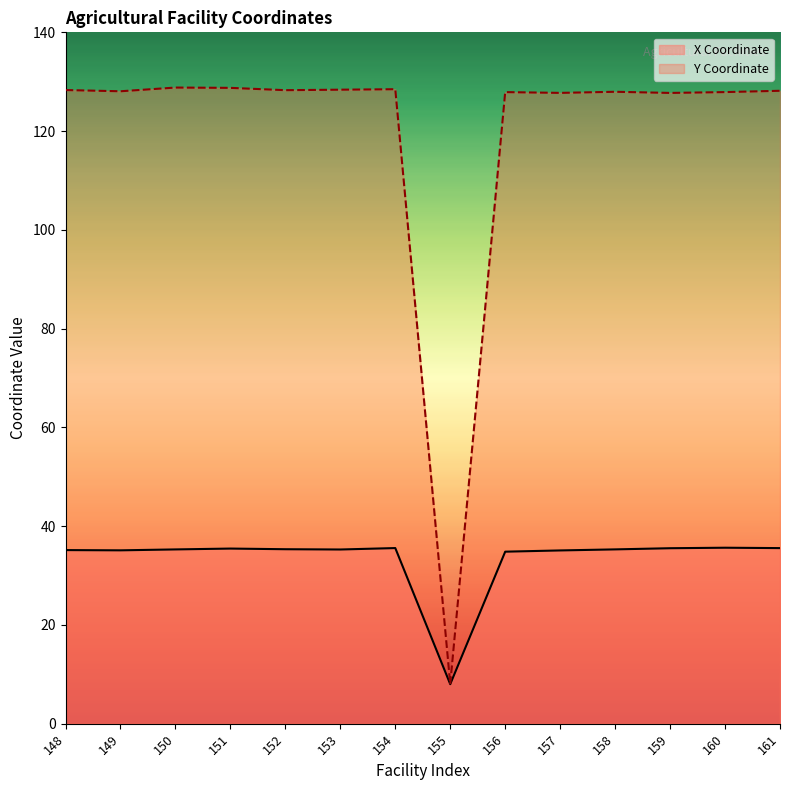

True or false: X Coordinate and Y Coordinate intersect in this chart.

False